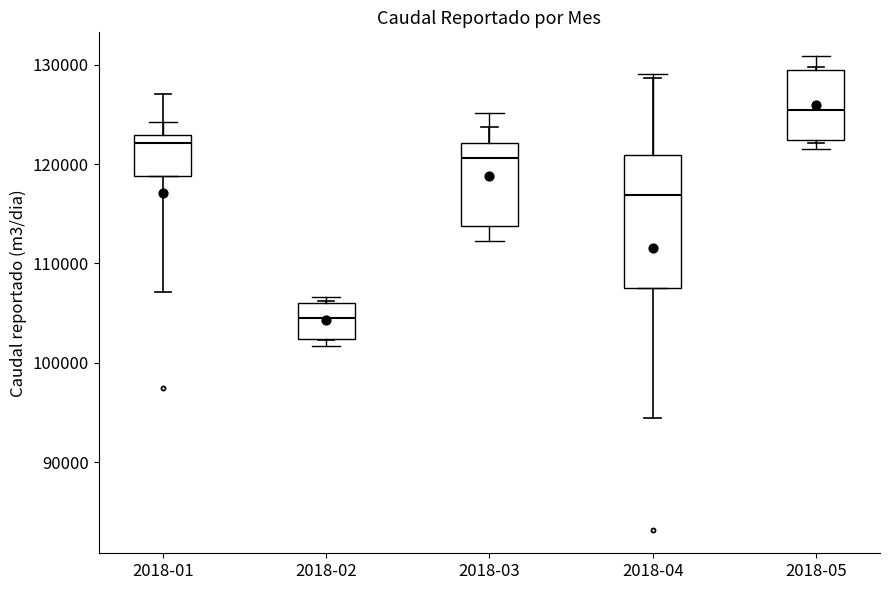

Which box's median line is the lowest?

2018-02